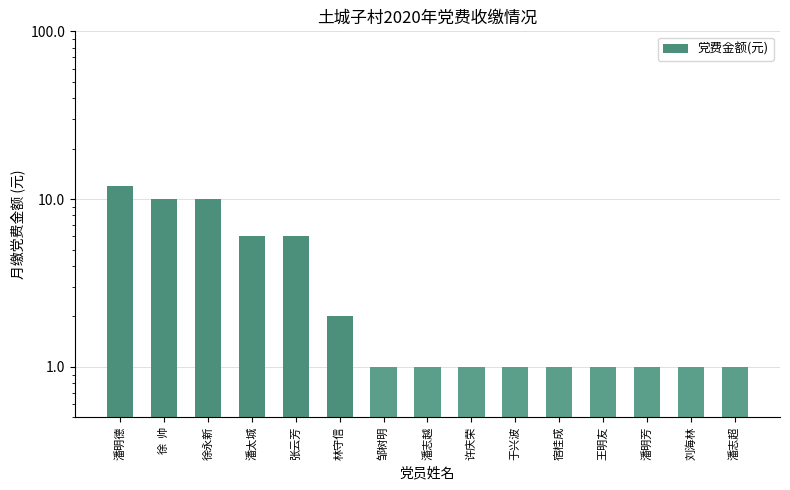

List the labels in order of value, smallest first.

邹树明, 潘志越, 许庆荣, 于兴波, 宿桂成, 王明友, 潘明芳, 刘海林, 潘志超, 林守信, 潘太城, 张云芳, 徐  帅, 徐永新, 潘明德